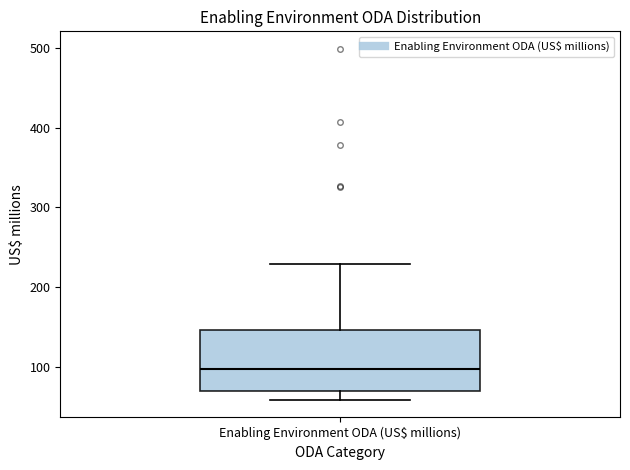

Transcribe this box plot: give where the median line is, the range the box spans, and where the two whiskers end, as read against the y-axis. The values are not printed on the chart, so give them approximately, as read against the axis.

median 100, box 70 to 150, whiskers 60 to 230